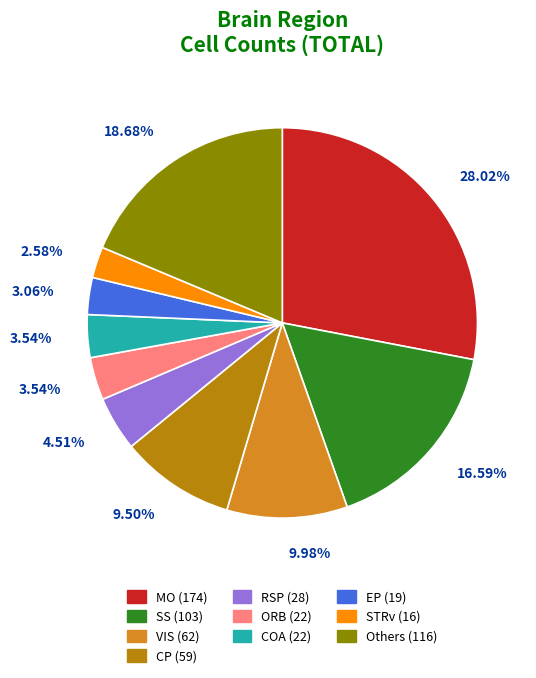

Is there a majority slice in this chart?

No